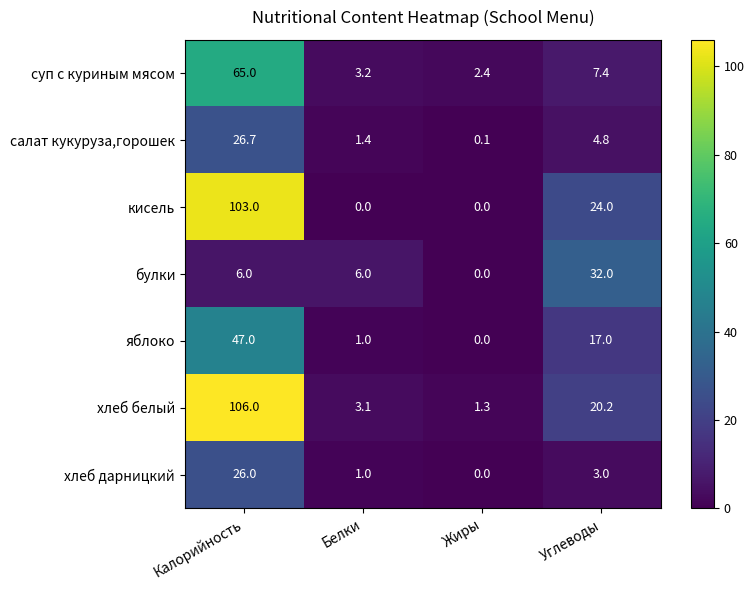

Which series has the largest range (max minus min)?

хлеб белый